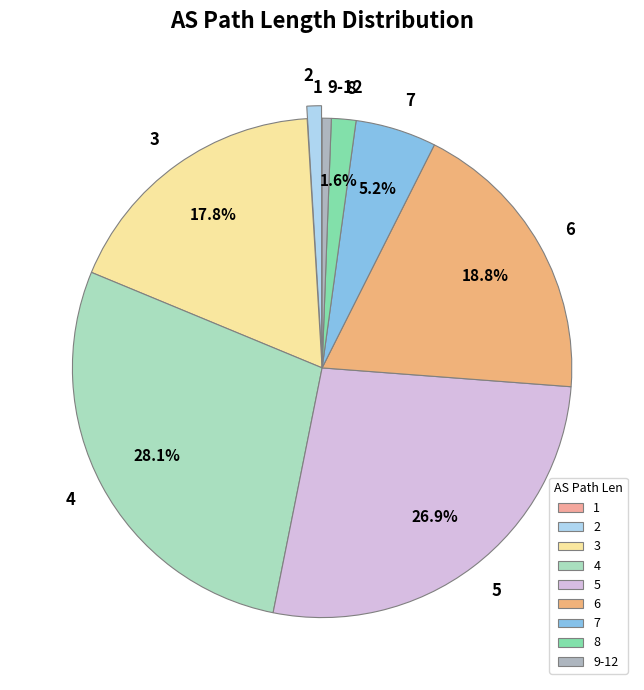

Is there a majority slice in this chart?

No